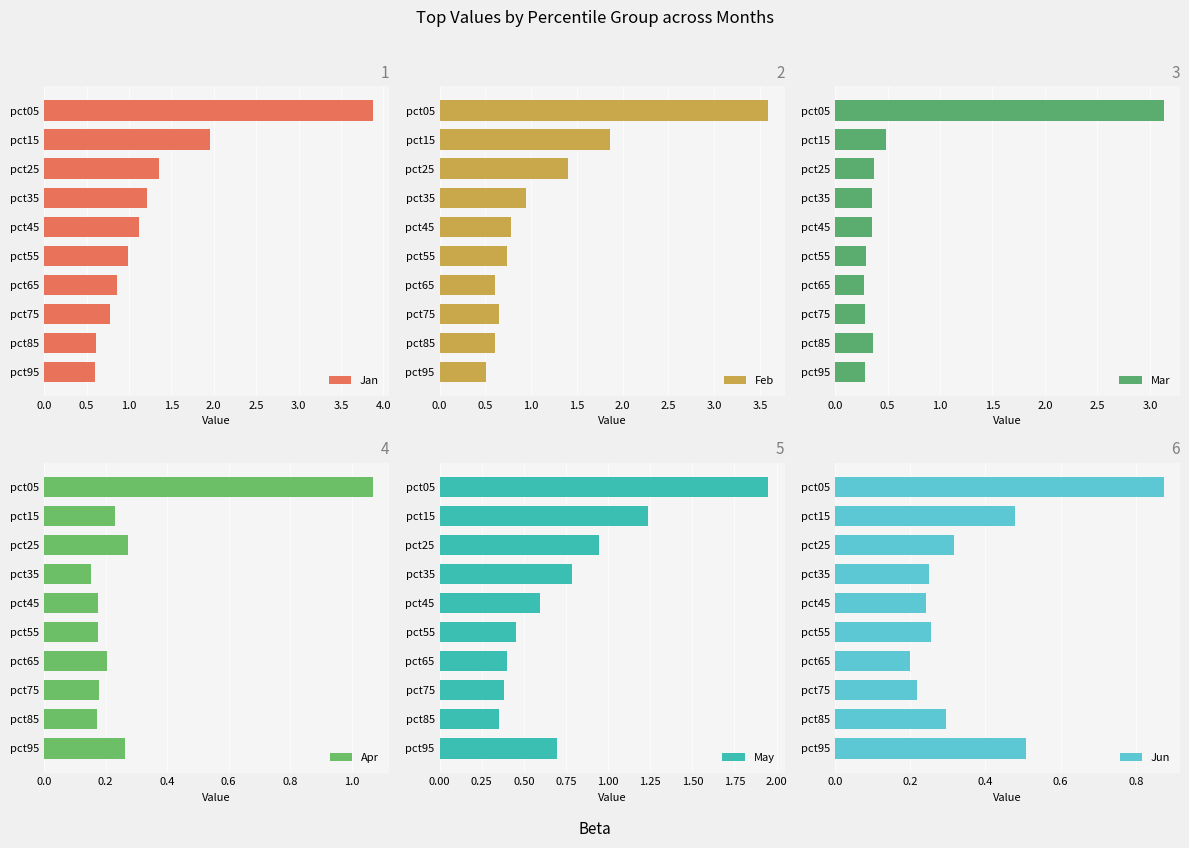

What is the difference between the maximum and minimum values in the Jan series?

3.3